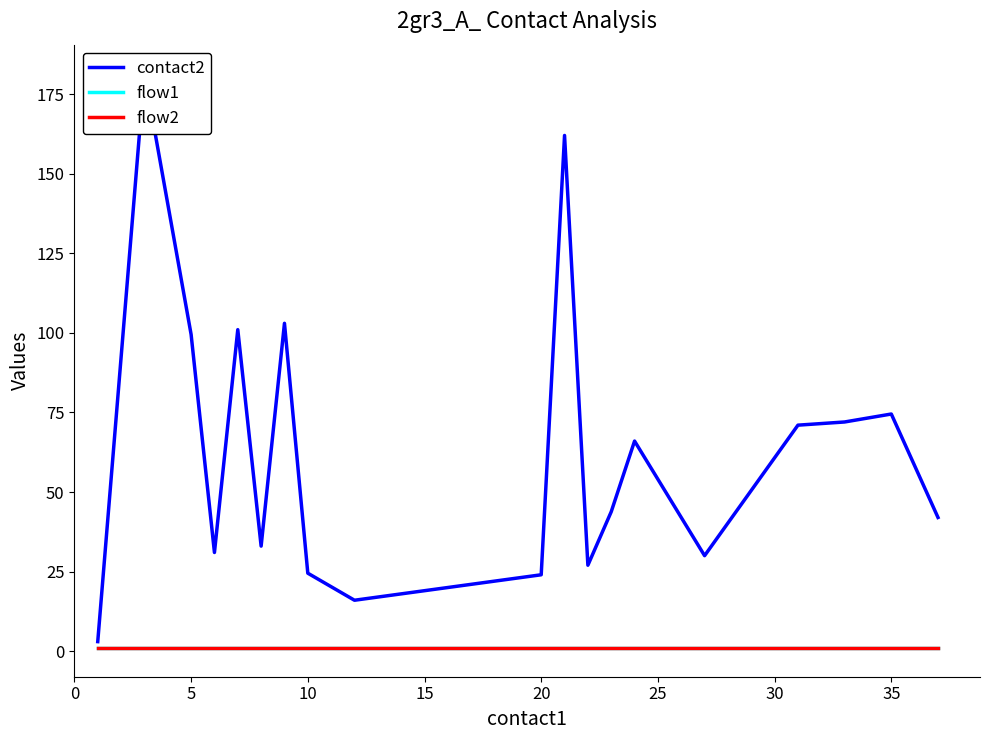

Reading left to right, list all the values displayed in this chart.

contact2: 3.0	181.5	99.5	31.0	101.0	33.0	103.0	24.5	16.0	17.0	18.0	19.0	20.0	21.0	22.0	23.0	24.0	162.0	27.0	43.8	66.0	30.0	71.0	72.0	74.5	42.0
flow1: 1.0	1.0	1.0	1.0	1.0	1.0	1.0	1.0	1.0	1.0	1.0	1.0	1.0	1.0	1.0	1.0	1.0	1.0	1.0	1.0	1.0	1.0	1.0	1.0	1.0	1.0
flow2: 1.0	1.0	1.0	1.0	1.0	1.0	1.0	1.0	1.0	1.0	1.0	1.0	1.0	1.0	1.0	1.0	1.0	1.0	1.0	1.0	1.0	1.0	1.0	1.0	1.0	1.0